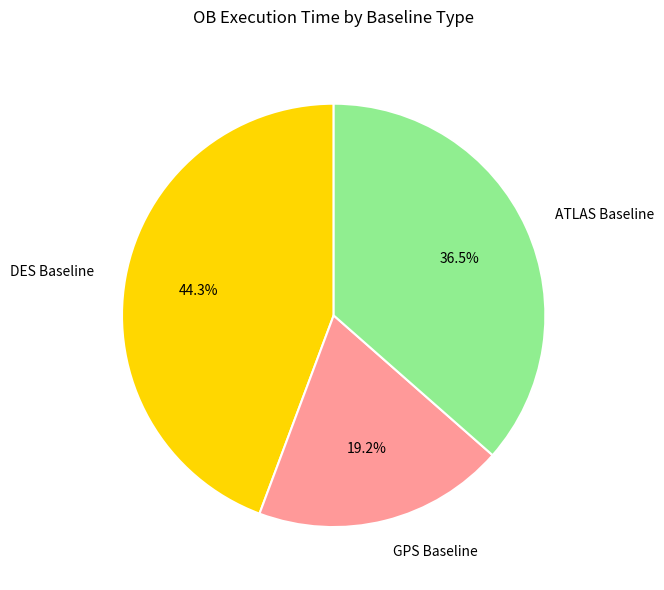

The DES Baseline slice represents 44% of the pie. True or false?

True